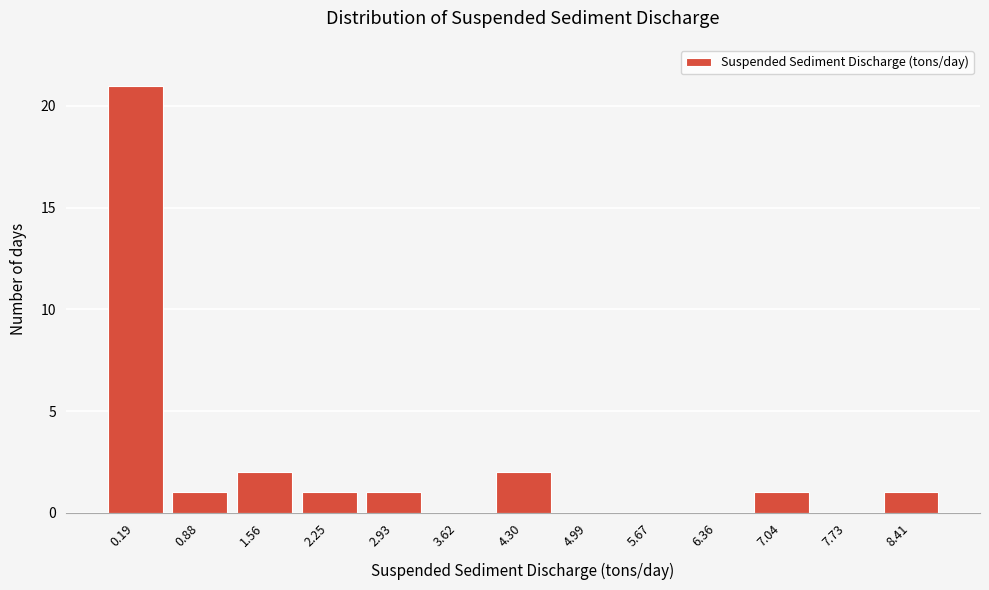

Reading left to right, transcribe all the data shown in this chart.

0.19=21	0.88=1	1.56=2	2.25=1	2.93=1	3.62=0	4.30=2	4.99=0	5.67=0	6.36=0	7.04=1	7.73=0	8.41=1